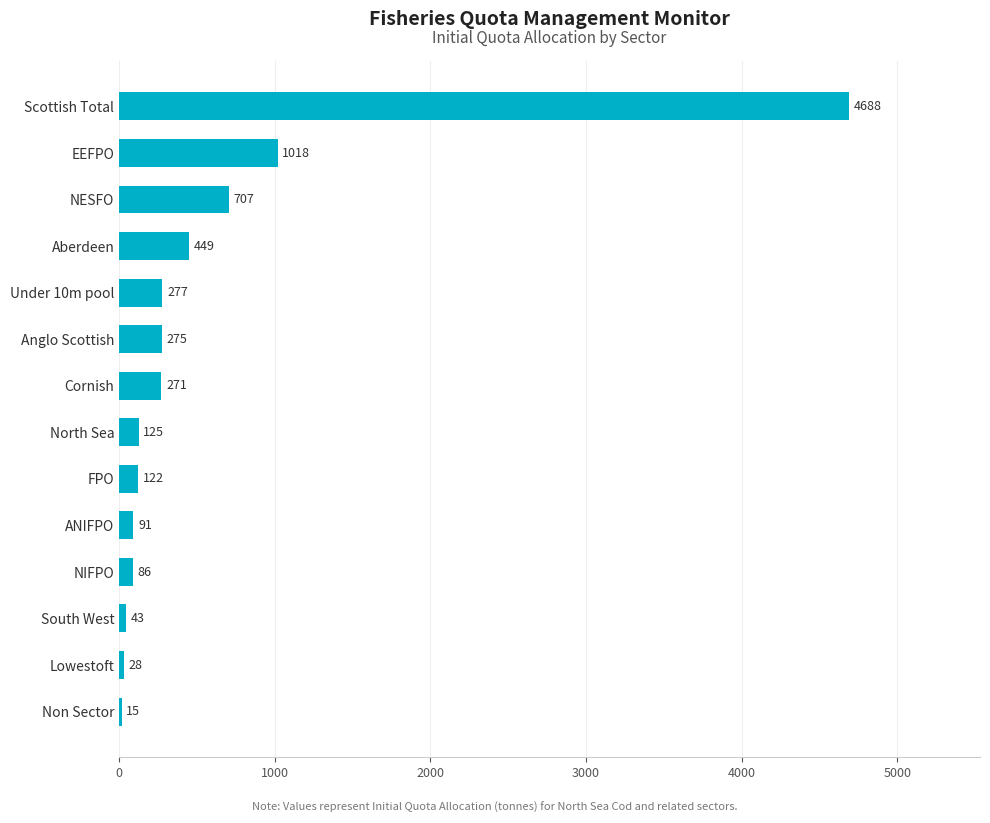

Which has a higher value, South West or EEFPO?

EEFPO